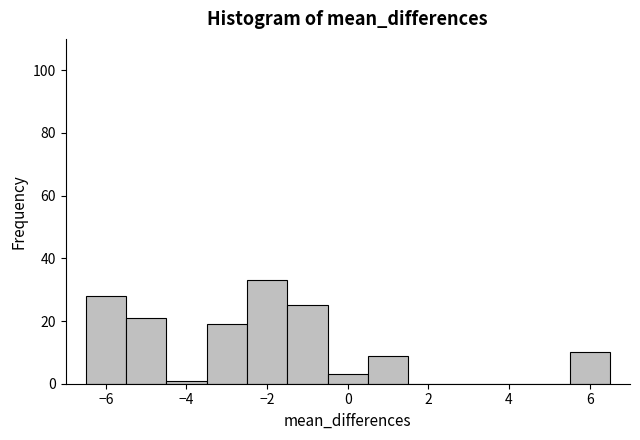

How tall is the bar that spans 0.5 to 1.5 on the x-axis? Neither the bar edges nor the heights are printed on the chart, so give them approximately, as read against the axes.

10